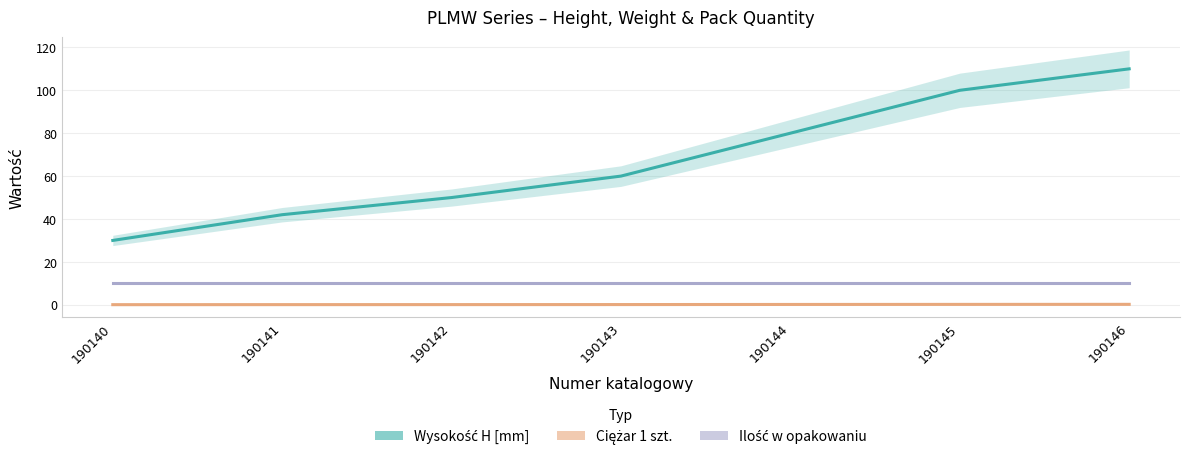

Rank the series at 190146 from highest to lowest value.

Wysokość H [mm], Ilość w opakowaniu, Ciężar 1 szt.